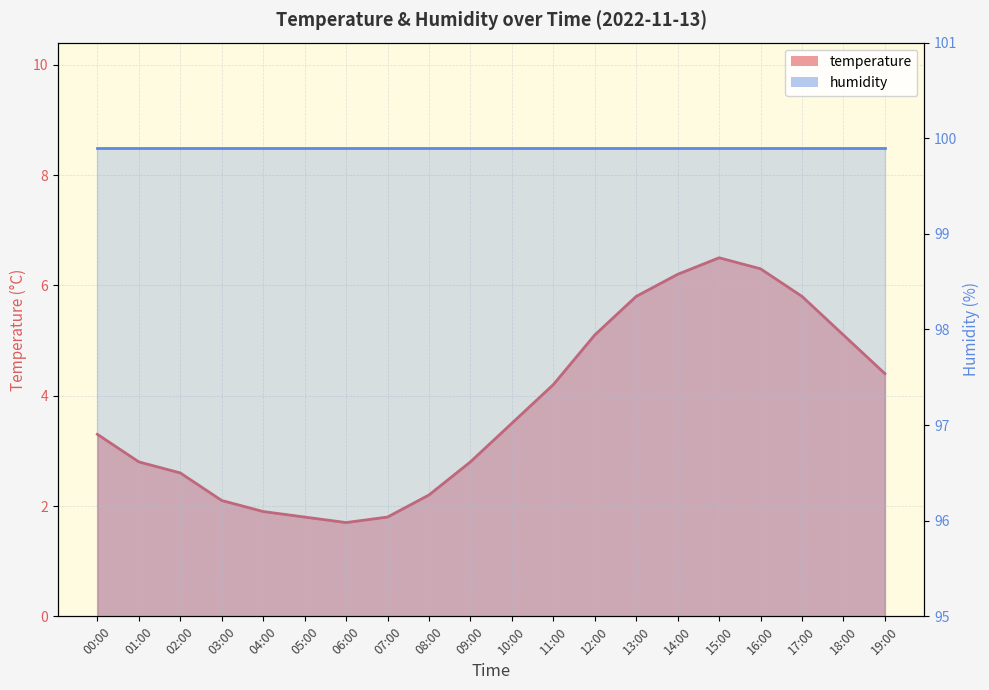

What is the value of the 19th point from the left?

5.1